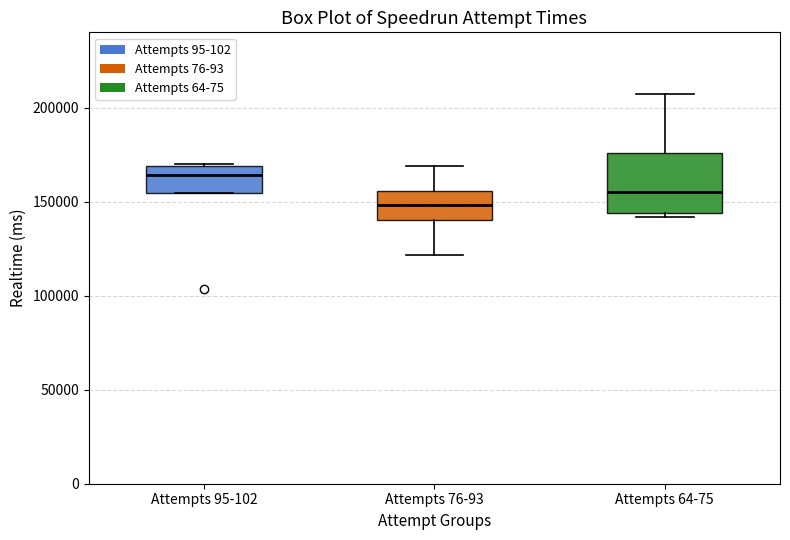

Which box has the highest median line?

Attempts 95-102